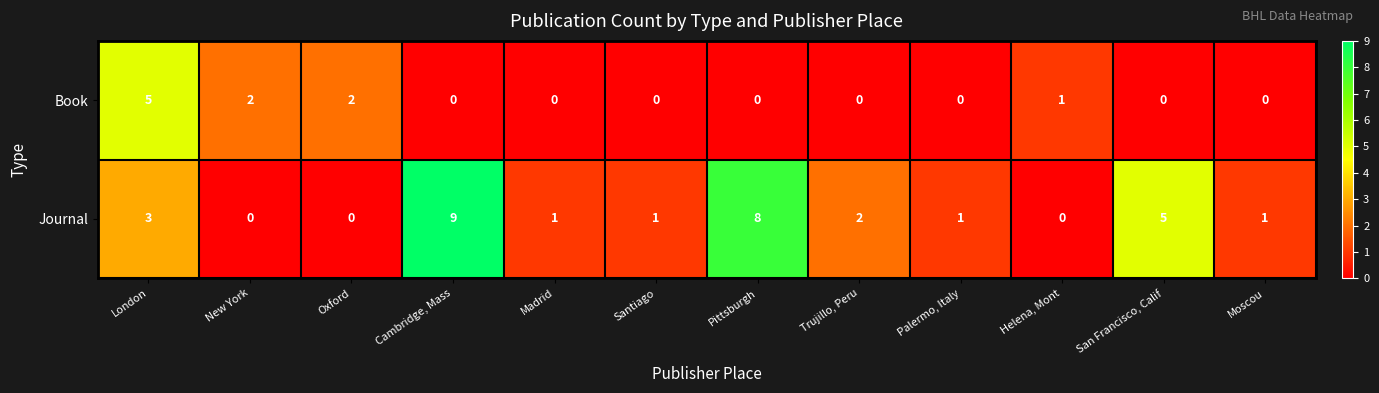

Is it true that Journal equals 4 at Helena, Mont?

False